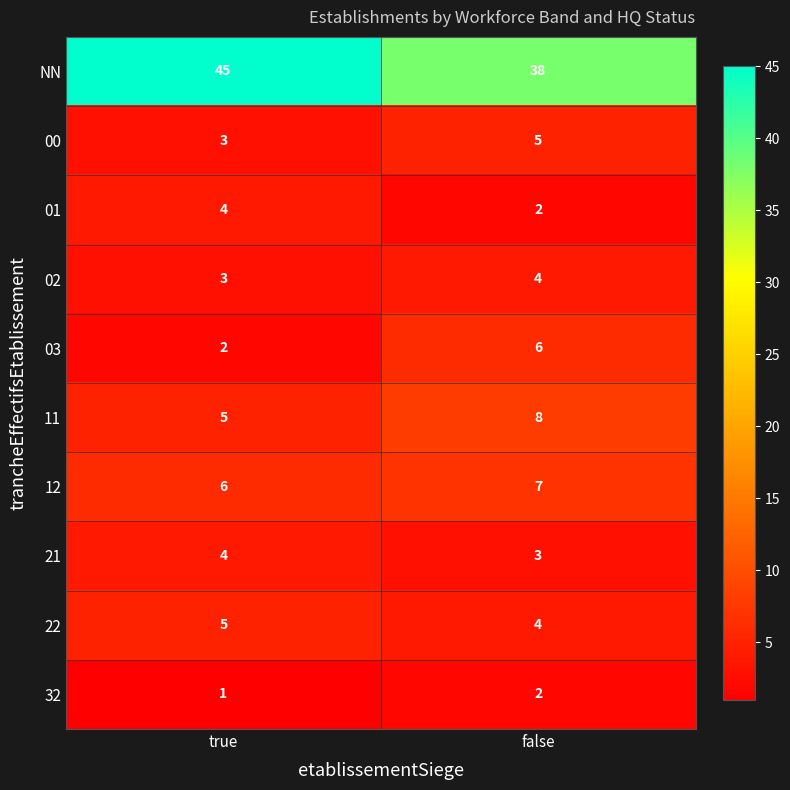

What is the total value across all series at true?

78